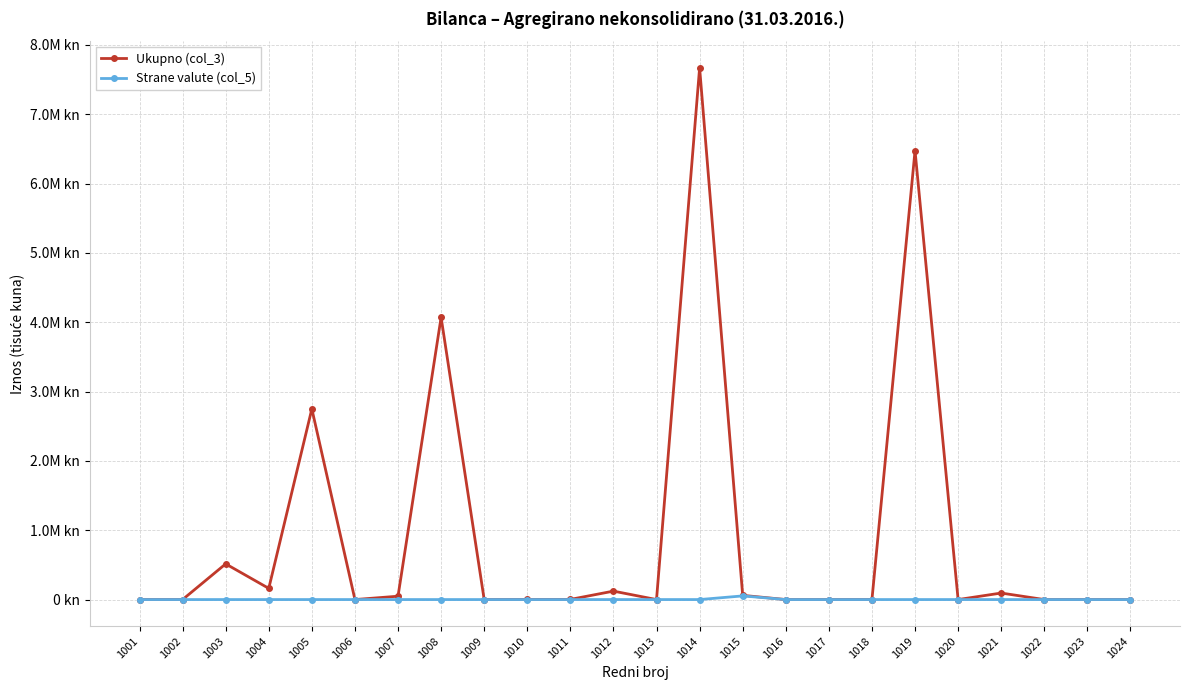

The Ukupno (col_3) series shows 0 at 1023. True or false?

True